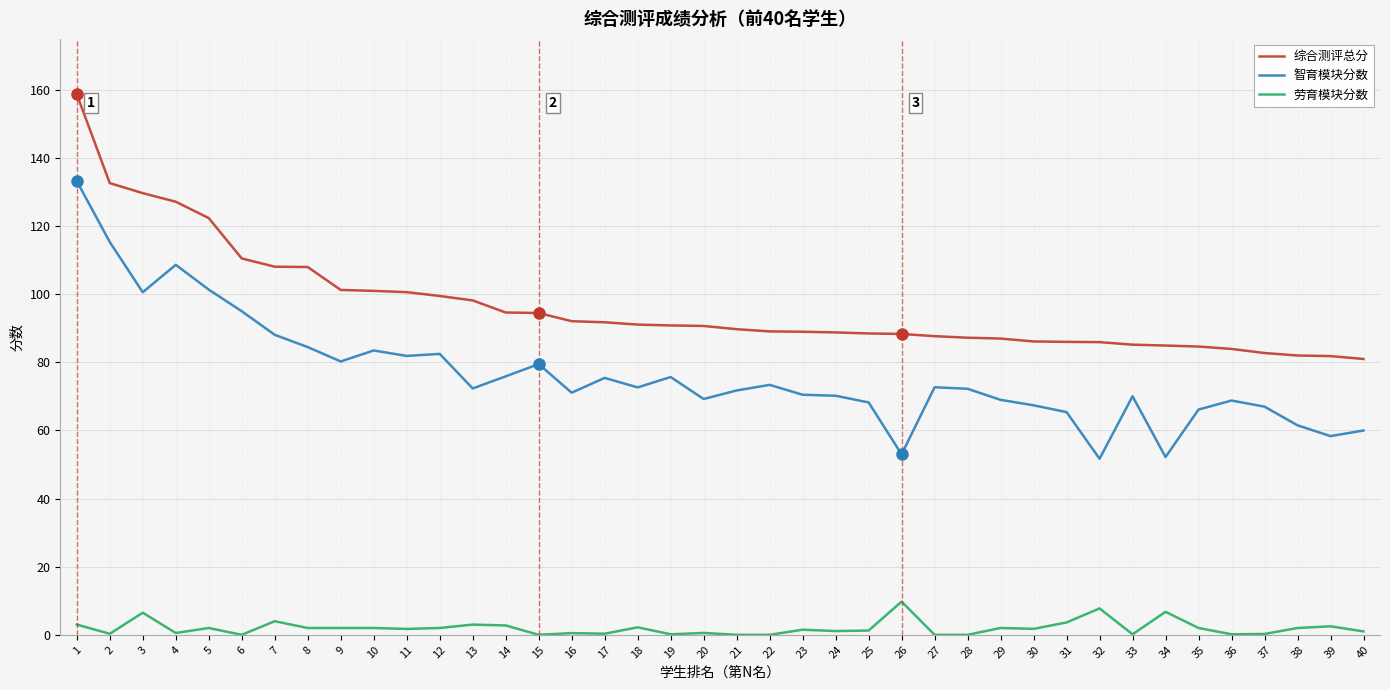

What is the difference between the maximum and minimum values in the 劳育模块分数 series?

9.8